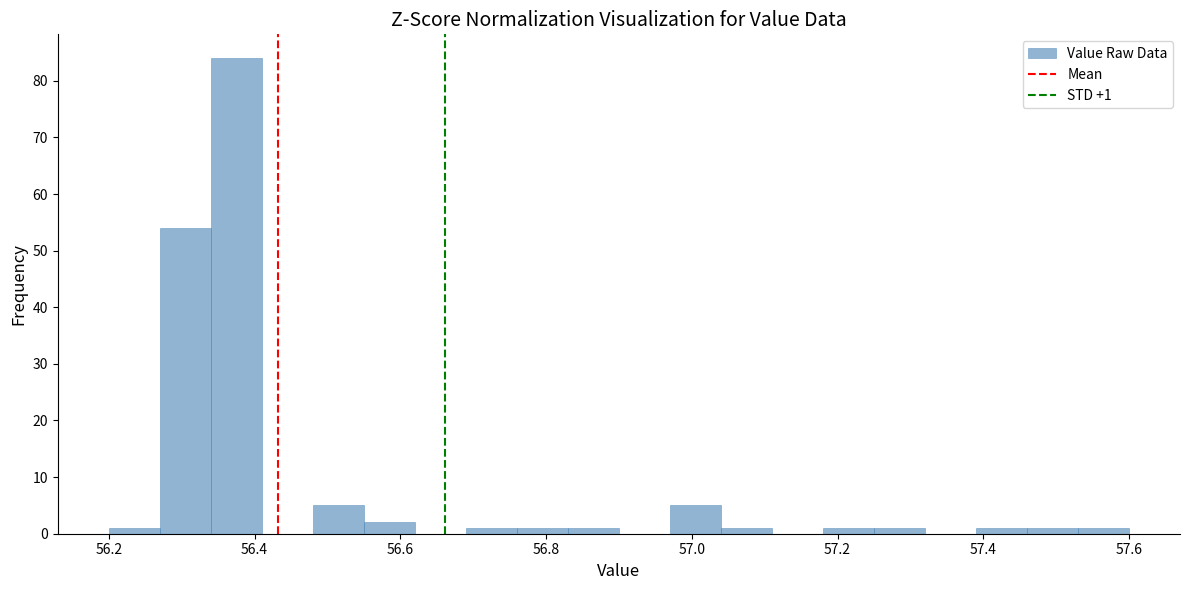

Around what value on the x-axis is the tallest bar? Give the approximate position of its centre, as read against the axis.

56.38